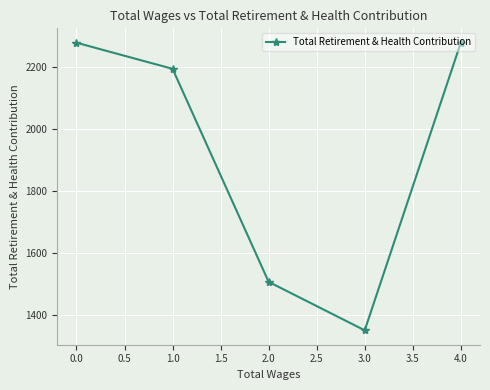

Does the chart have visible grid lines?

Yes